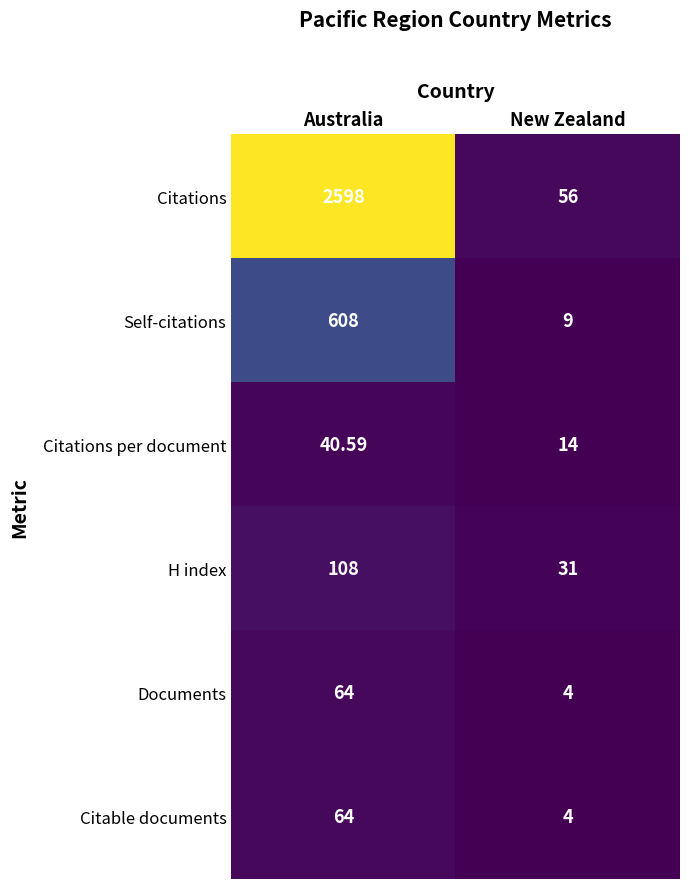

Where does the Citations per document series first go above 40?

Australia